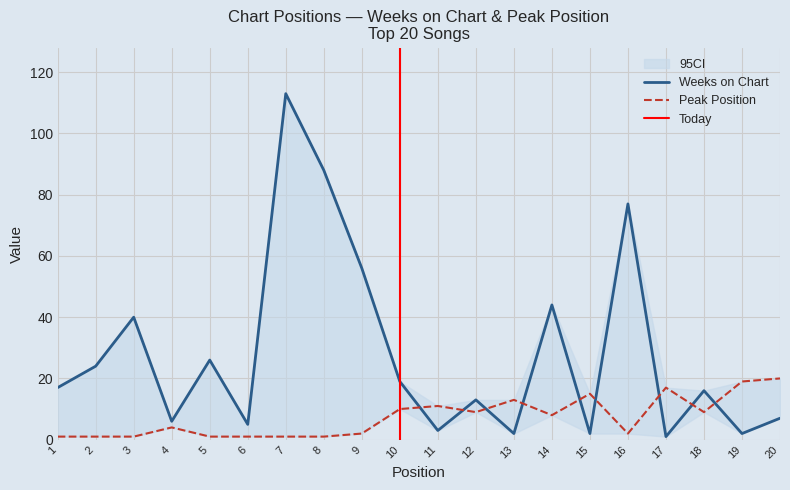

Rank the categories by Peak Position value from highest to lowest.

20, 19, 17, 15, 13, 11, 10, 12, 18, 14, 4, 9, 16, 1, 2, 3, 5, 6, 7, 8